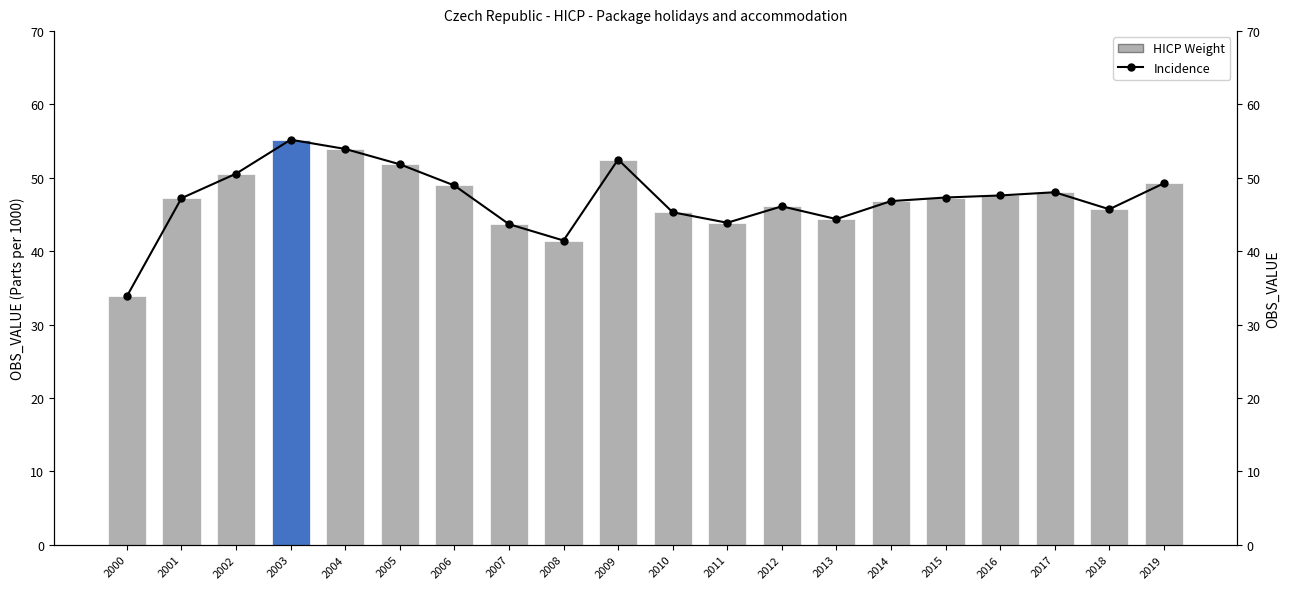

How many data points in HICP Weight are less than 47?

9